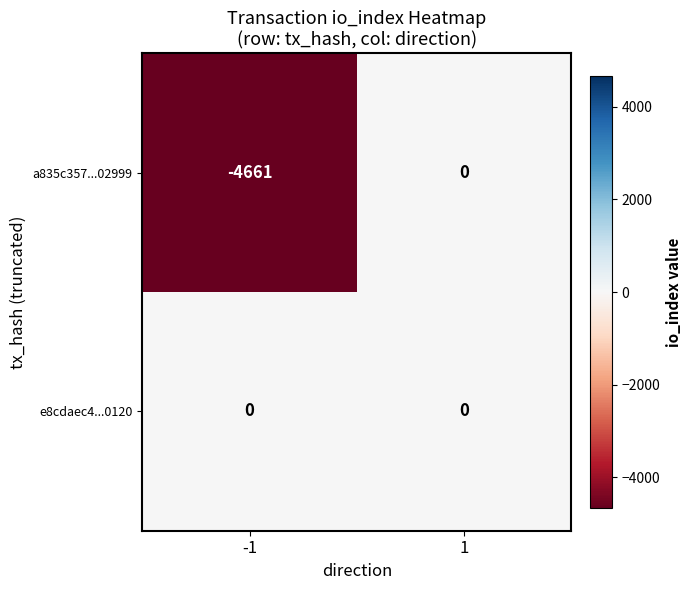

What is the spread (max minus min) of values at -1?

4661